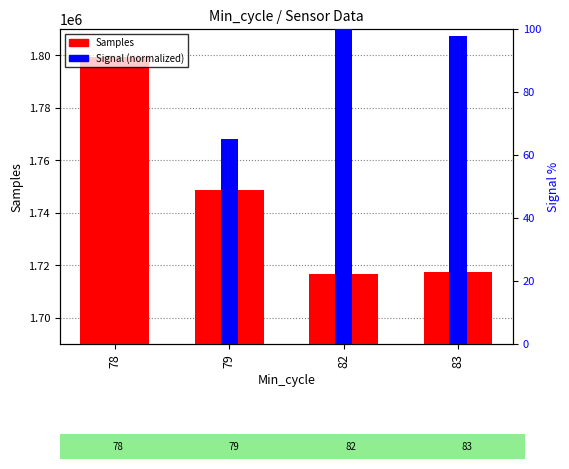

What are all the series names shown in the legend?

Samples, Signal (normalized)